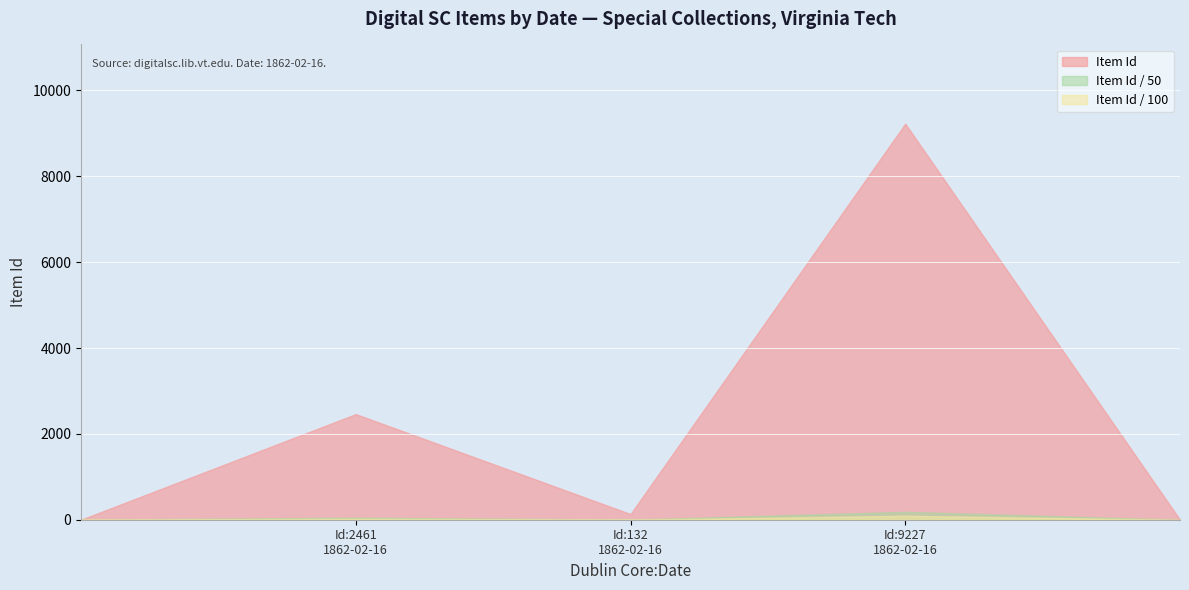

What is the average value?

3940